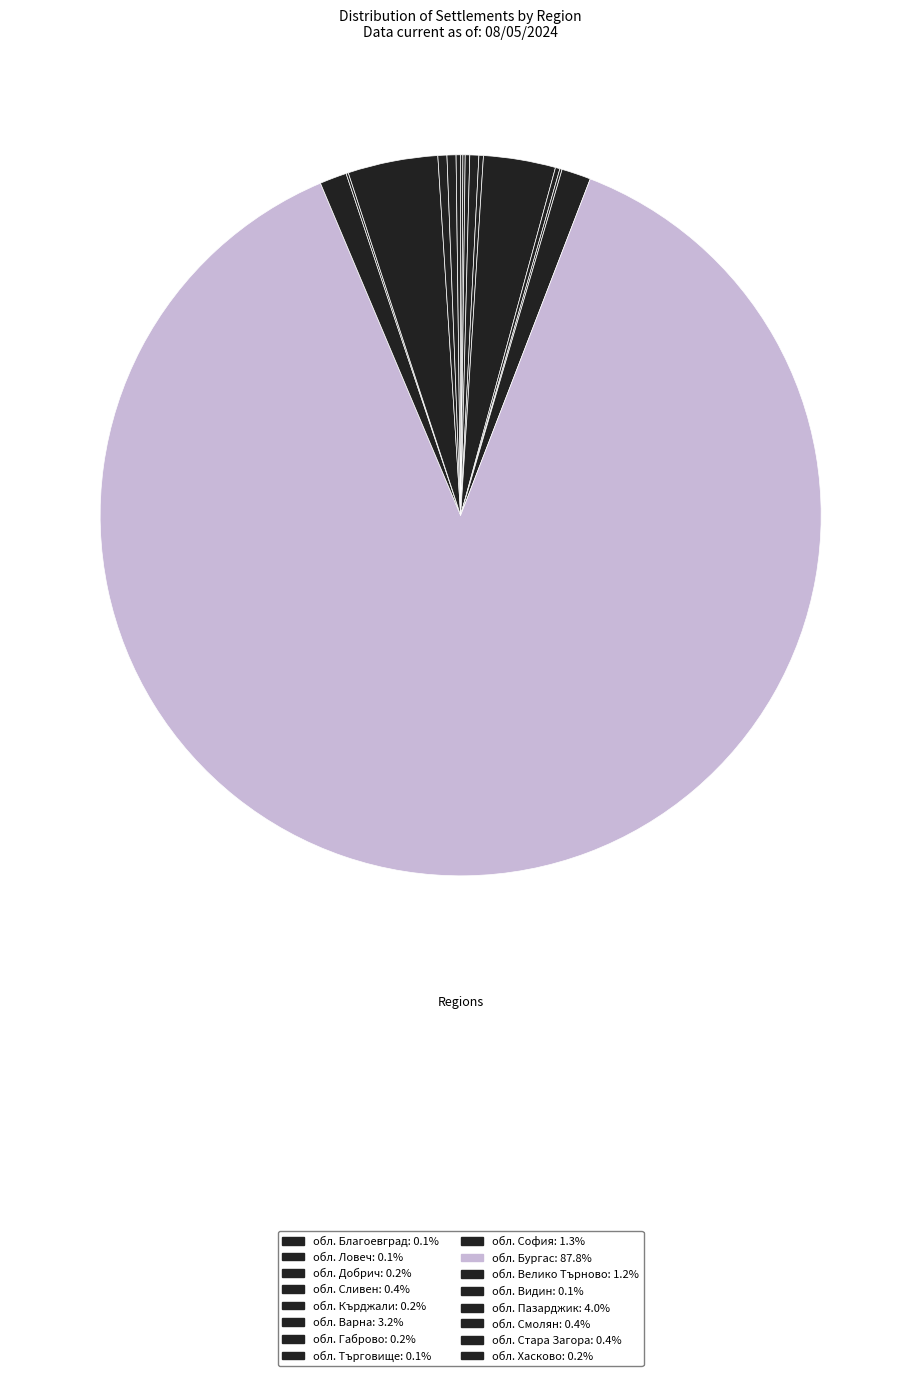

To the nearest percent, what is the difference between the largest and smallest slice percentages?

88%